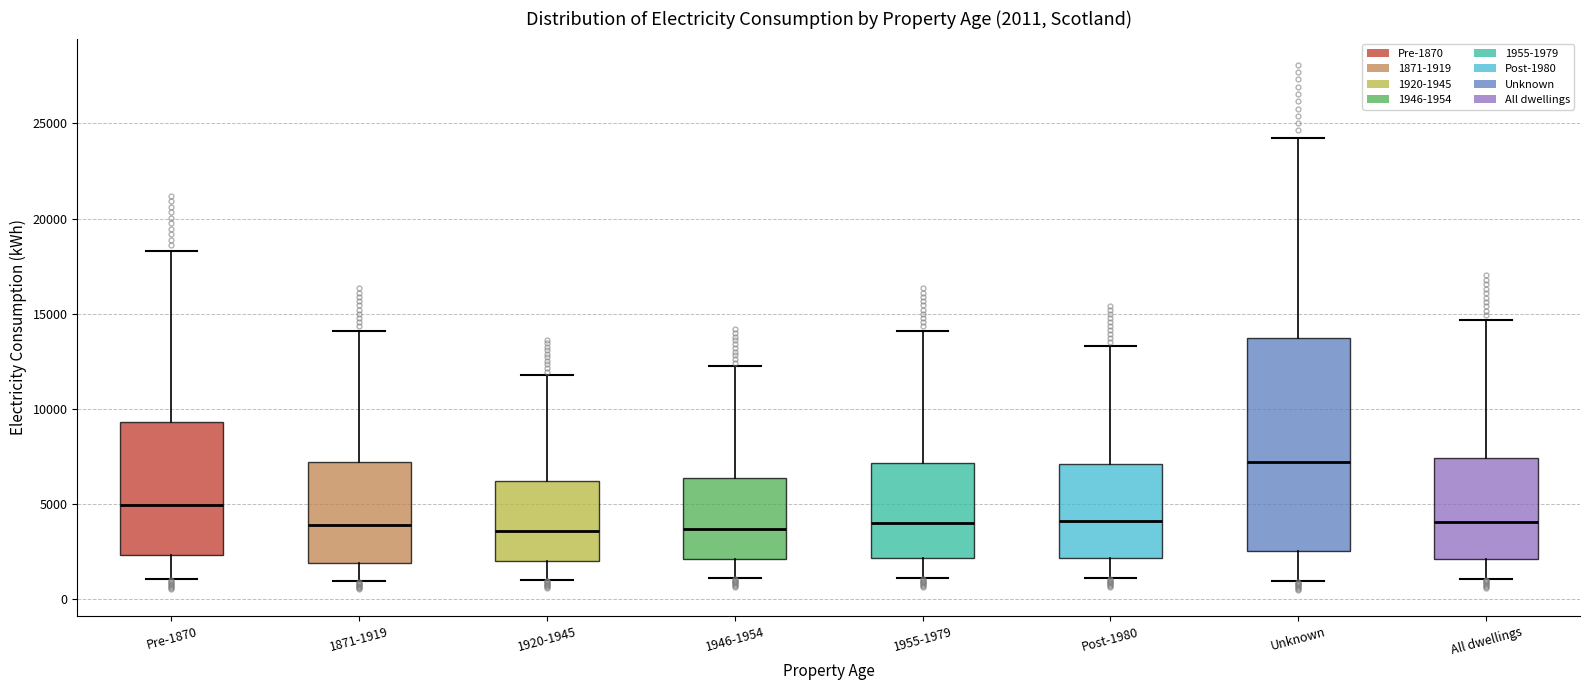

Comparing the boxes themselves (not the whiskers), which one is the tallest?

Unknown